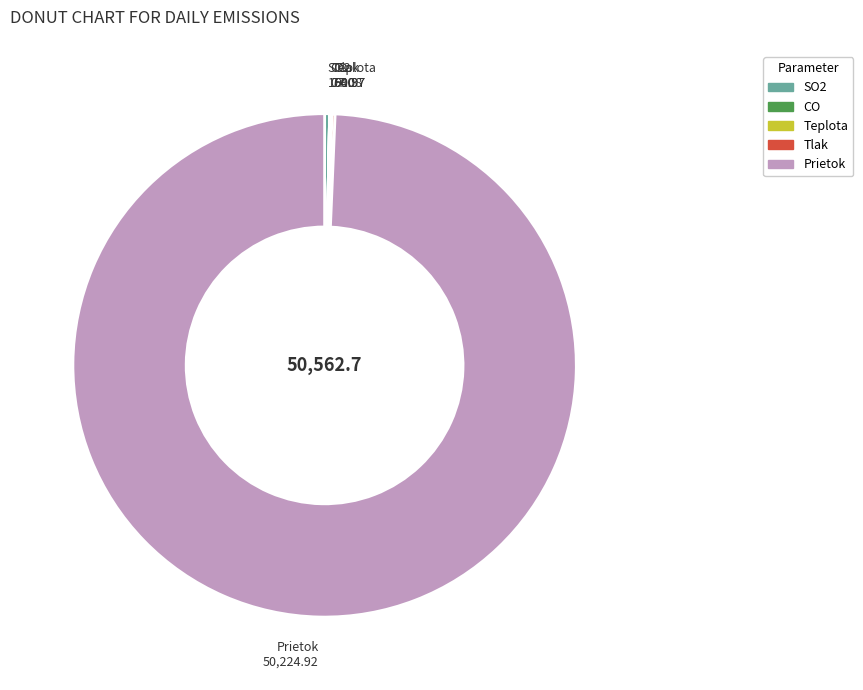

Is there any slice that represents more than half of the pie?

Yes